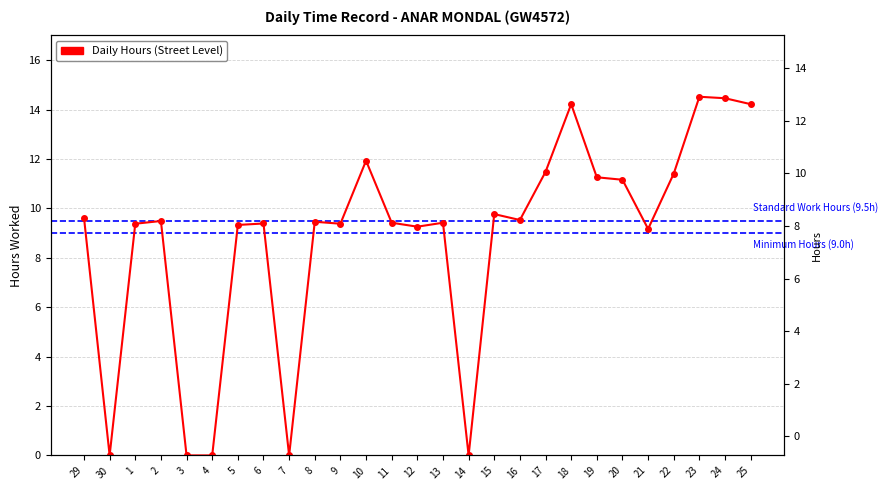

What is the value of the 24th point from the left?

11.4